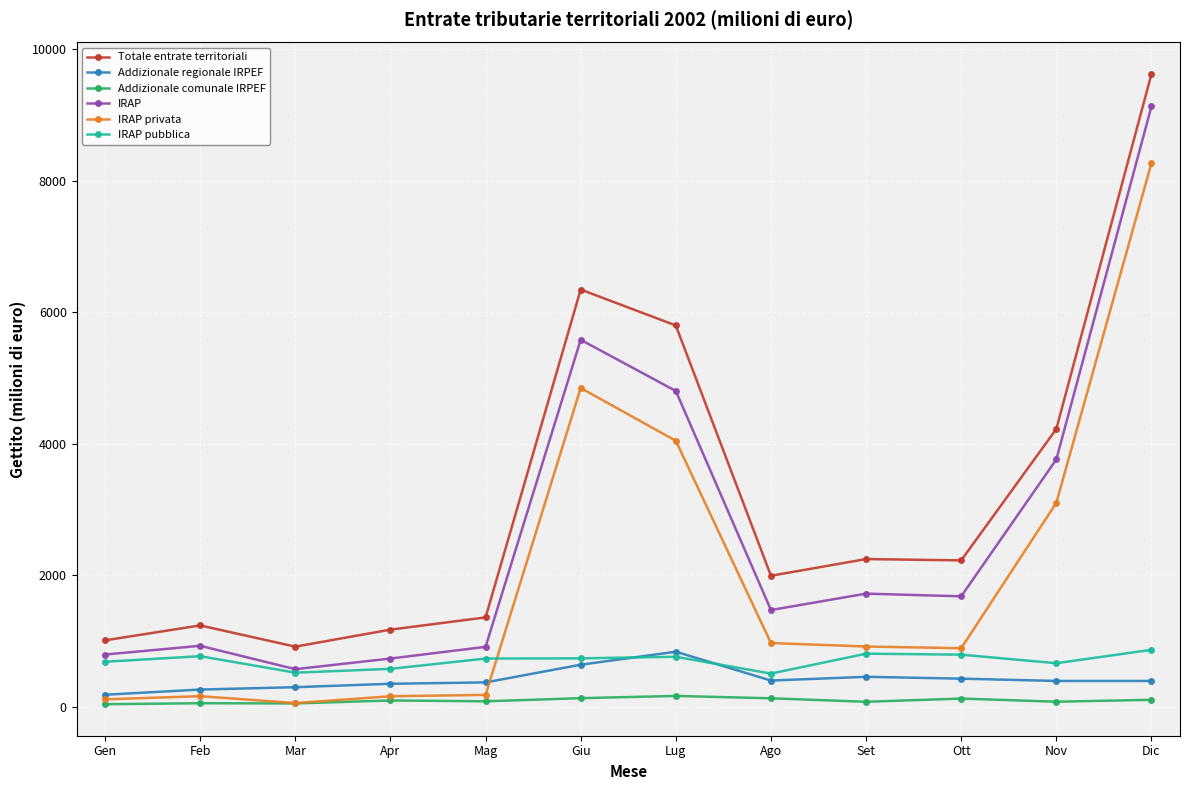

What is the difference between the highest and lowest values at Ott?

2103